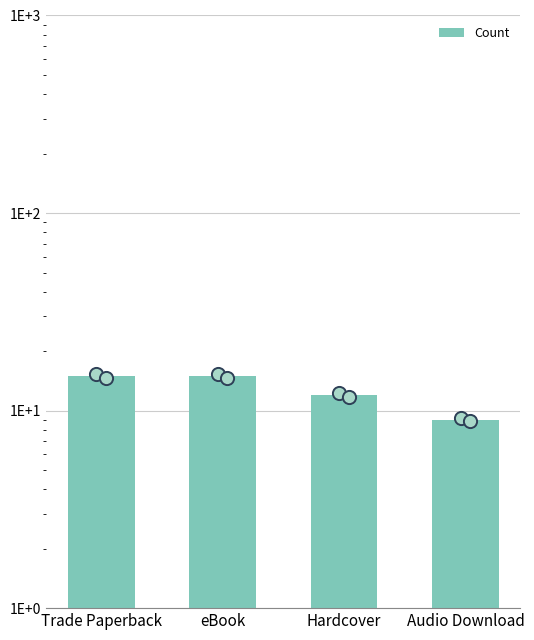

What is the change in value from eBook to Hardcover?

-3